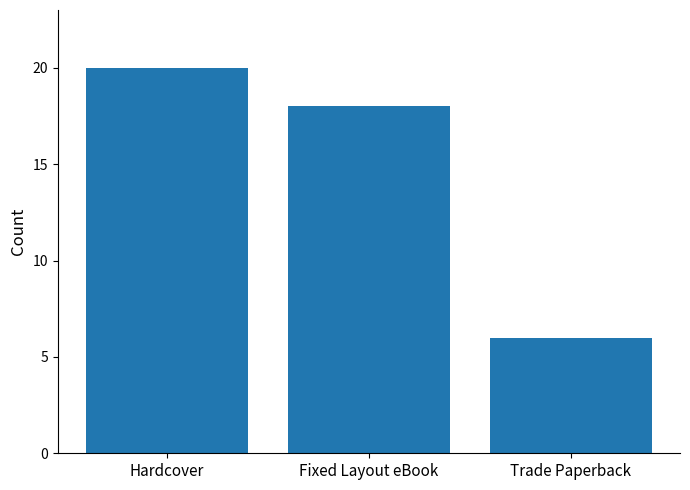

What is the difference between the values at Trade Paperback and Hardcover?

14